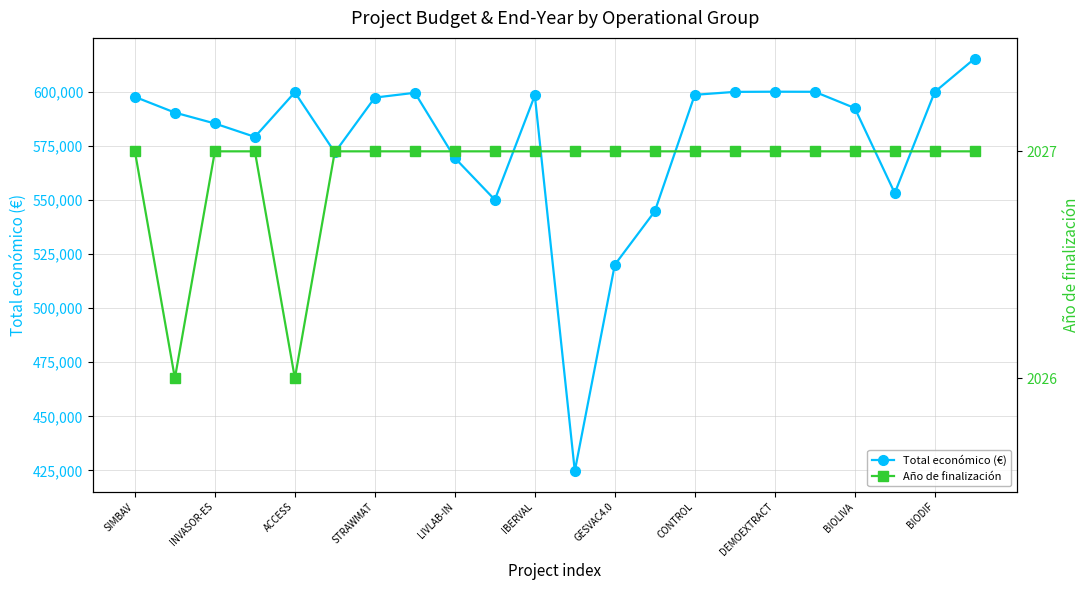

Reading right to left, transcribe all the data shown in this chart.

Total económico (€): 615375	599927	553196	592475	600000	600043	599960	598597	544746	520062	424720	598303	550111	569416	599540	597320	571965	599779	579152	585346	590382	597651
Año de finalización: 2027	2027	2027	2027	2027	2027	2027	2027	2027	2027	2027	2027	2027	2027	2027	2027	2027	2026	2027	2027	2026	2027